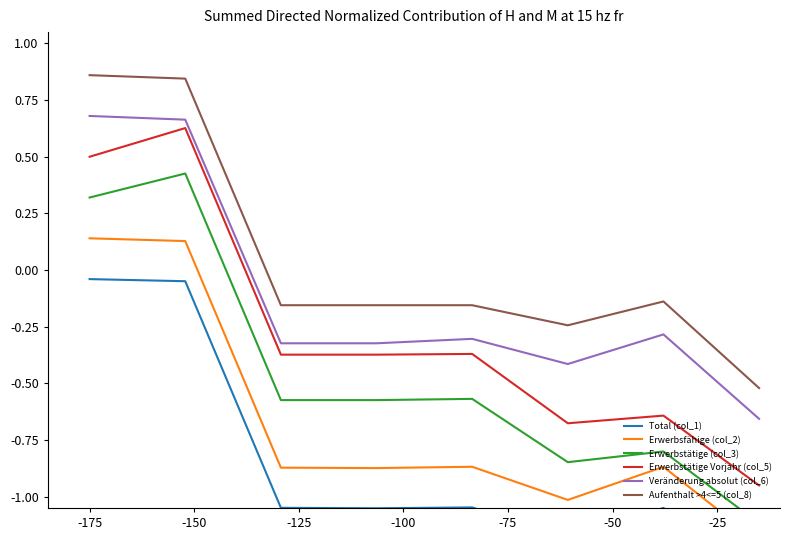

True or false: Aufenthalt >4<=5 (col_8) and Veränderung absolut (col_6) intersect in this chart.

False